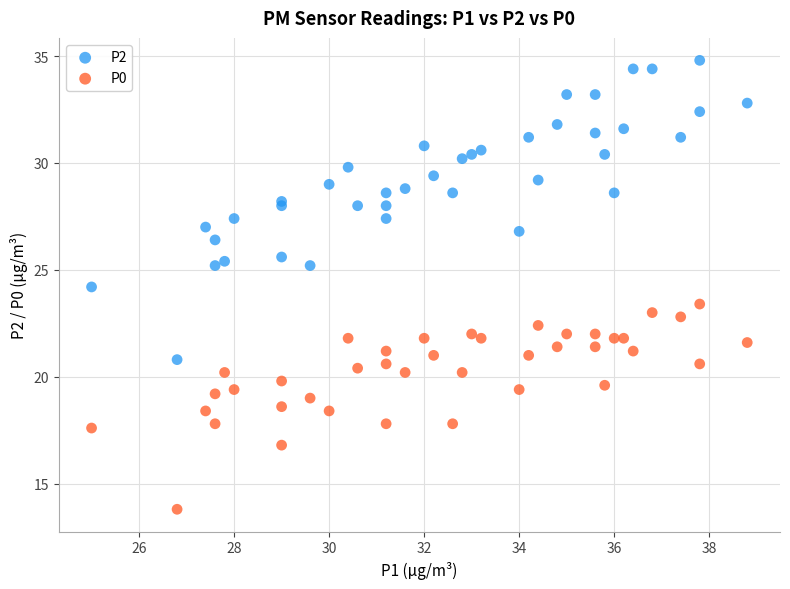

What is the X range (max minus min) for the scatter plot?

13.8